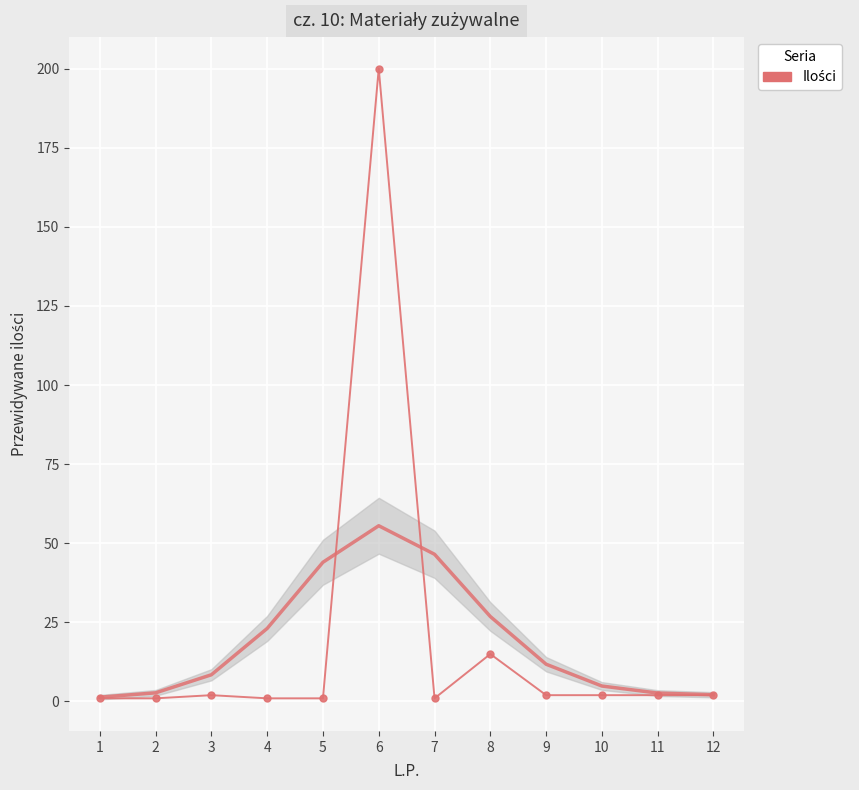

What is the ratio of the value at 10 to the value at 2?

2.0